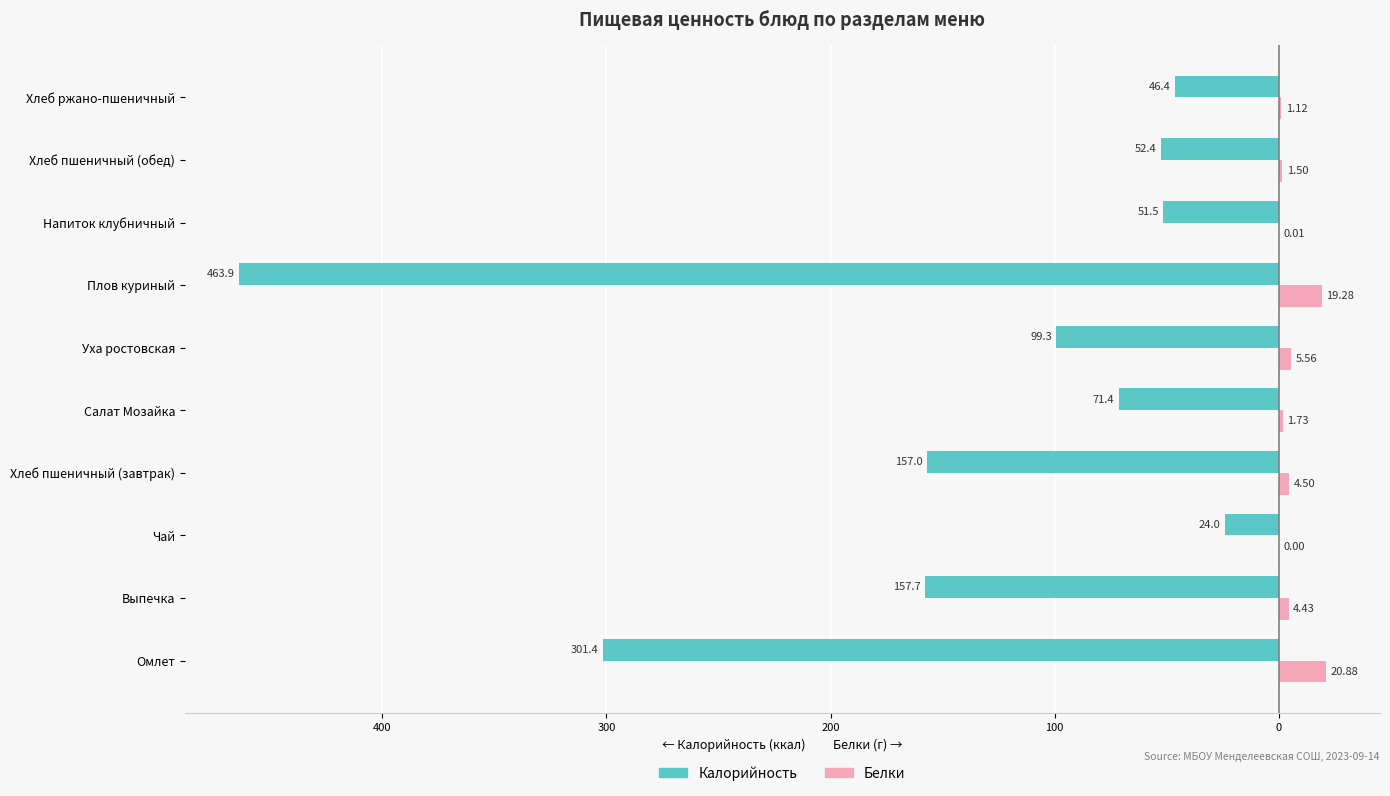

What are all the series names shown in the legend?

Калорийность, Белки